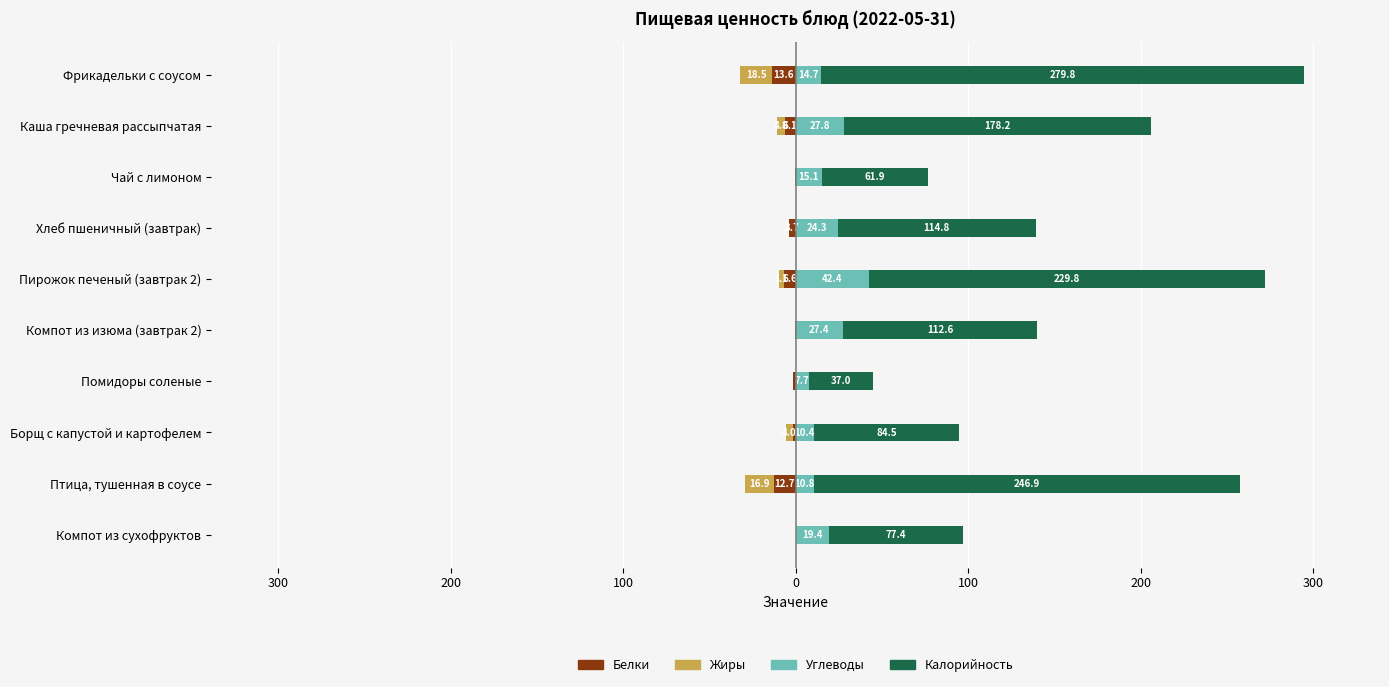

How many values in Жиры are below zero?

8